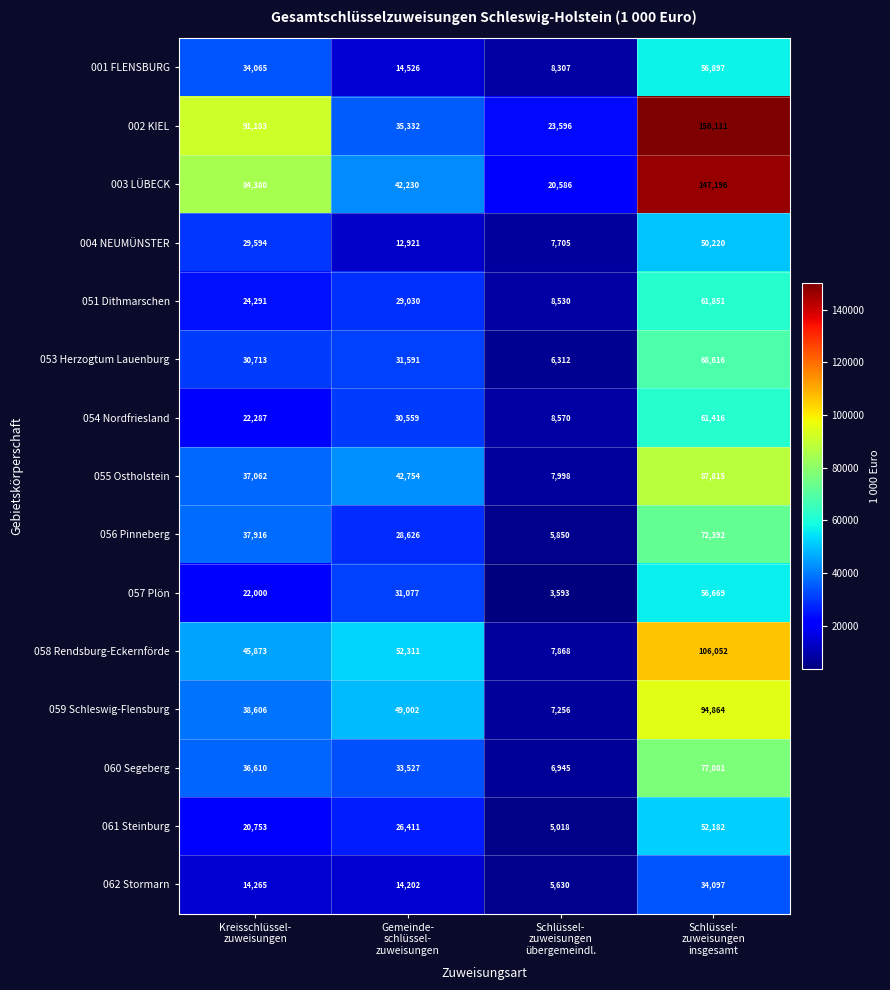

Between Gemeinde-
schlüssel-
zuweisungen and Schlüssel-
zuweisungen
übergemeindl., which series saw the biggest shift?

058 Rendsburg-Eckernförde